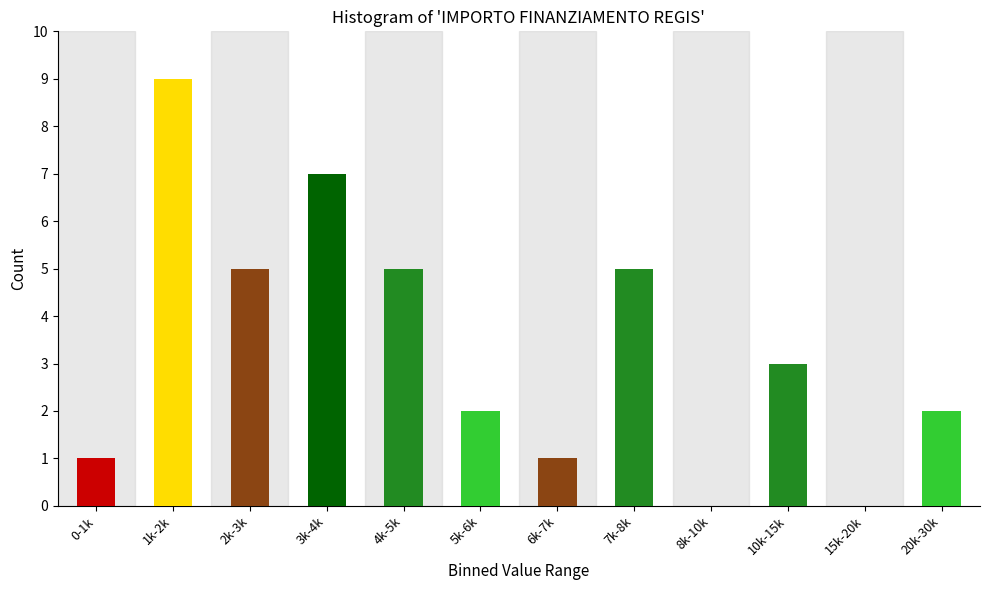

Reading left to right, extract all data points from this chart.

0-1k=1	1k-2k=9	2k-3k=5	3k-4k=7	4k-5k=5	5k-6k=2	6k-7k=1	7k-8k=5	8k-10k=0	10k-15k=3	15k-20k=0	20k-30k=2